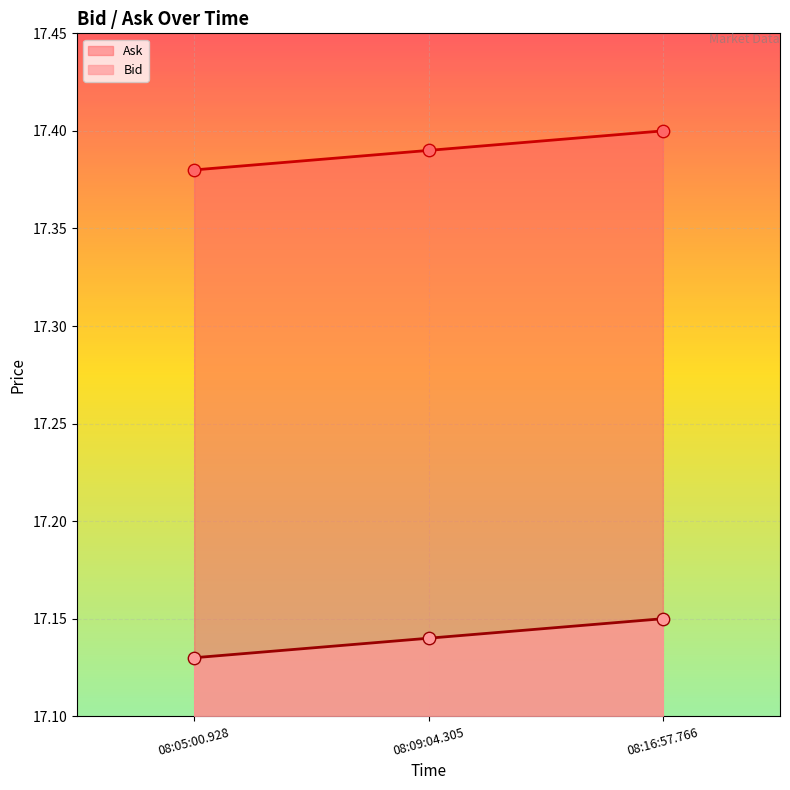

Which series reaches the minimum Y coordinate?

Ask